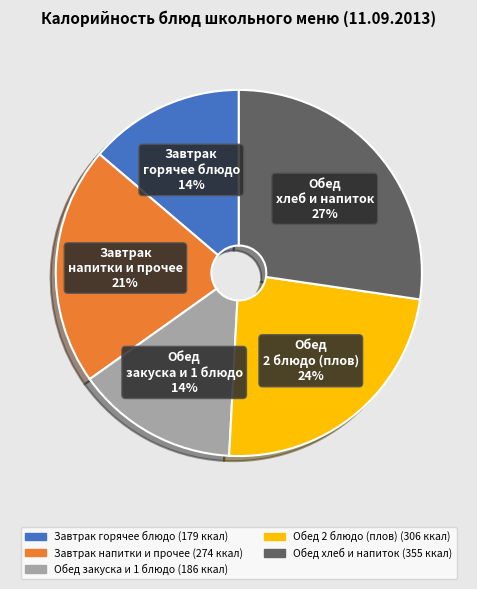

Is there any slice that represents more than half of the pie?

No